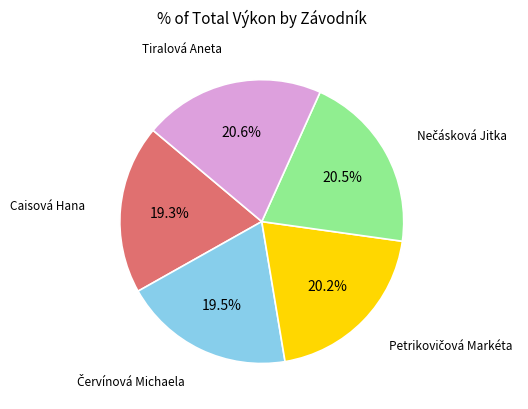

Does any single category account for the majority?

No